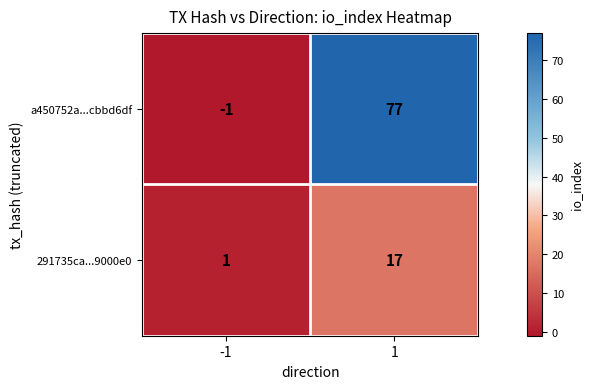

The value of 291735ca...9000e0 at -1 is 0. True or false?

False